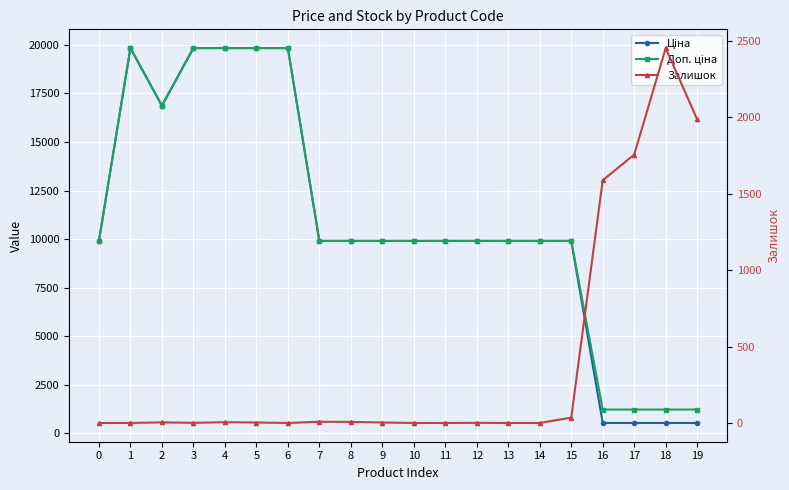

What is the difference between the Ціна values at 15 and 17?

9373.1